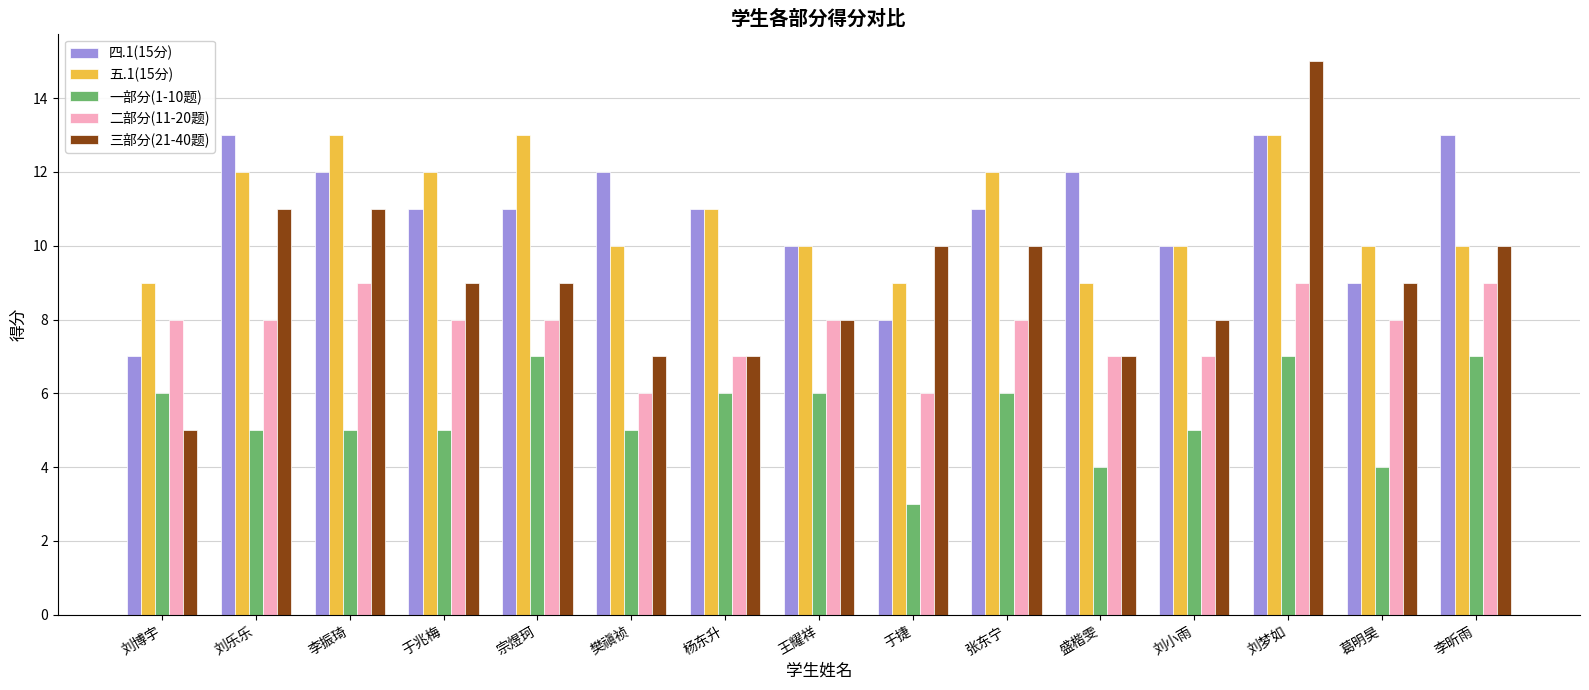

At which category does the chart reach its minimum across all series?

于捷